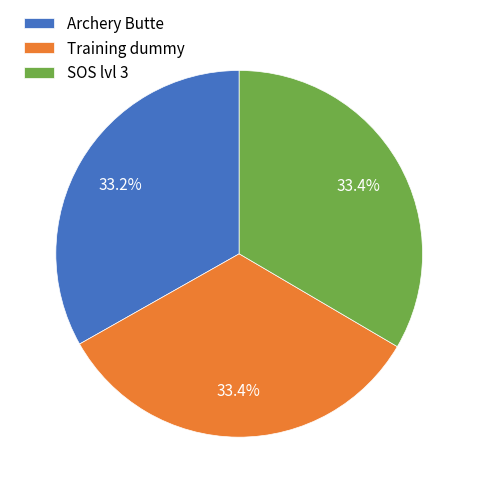

True or false: Training dummy accounts for 27% of the total.

False